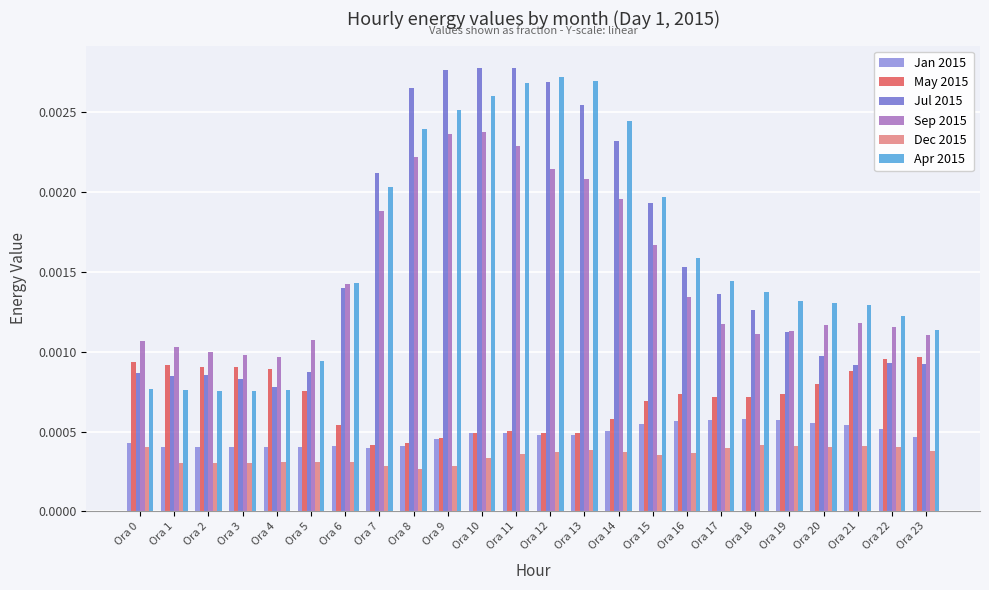

Count the May 2015 values in the range 0 to 1.

24